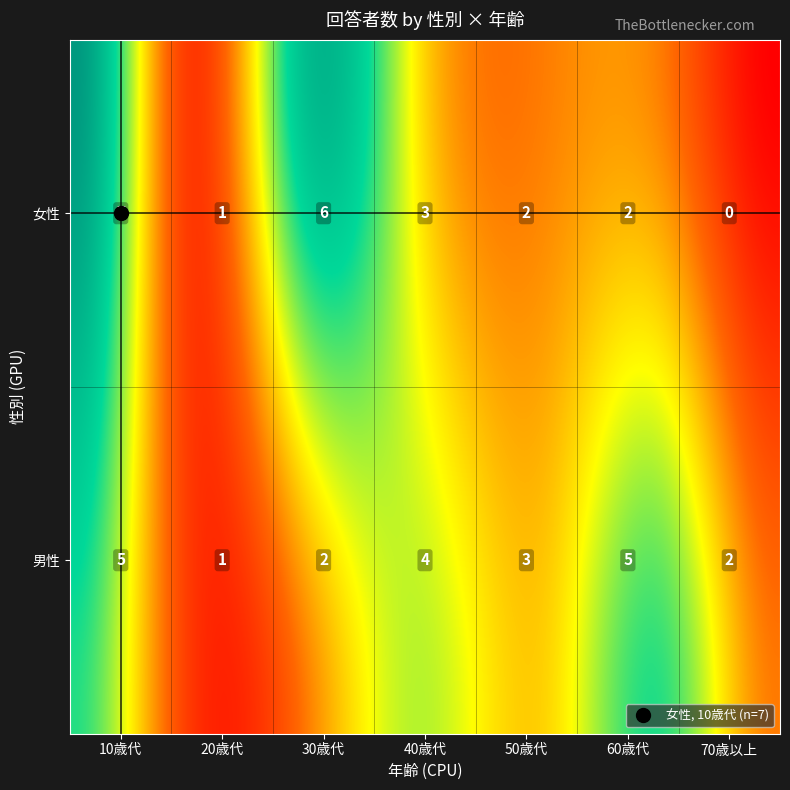

Reading right to left, extract all data points from this chart.

女性: 0	2	2	3	6	1	7
男性: 2	5	3	4	2	1	5